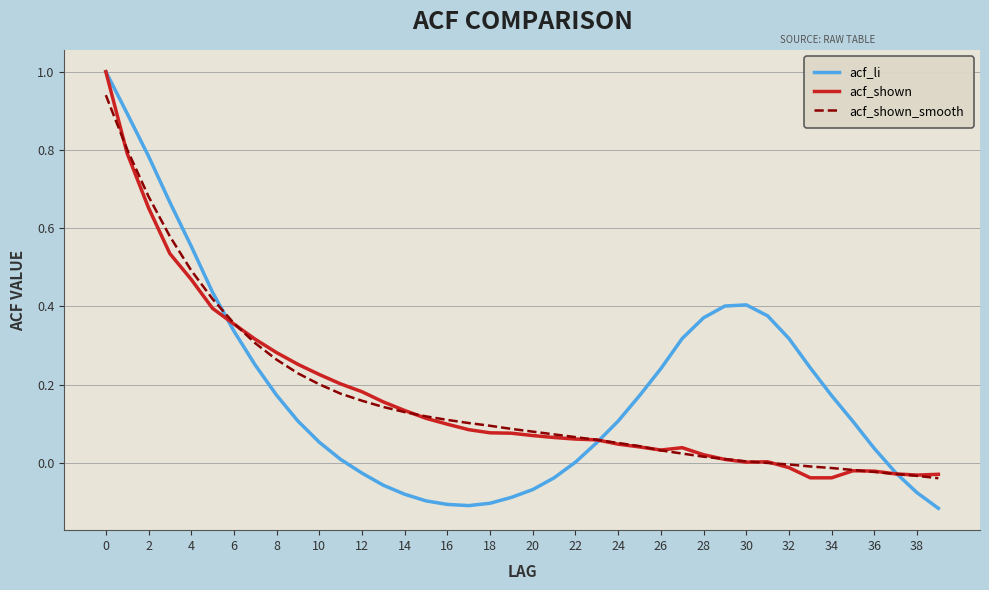

True or false: acf_shown and acf_li cross at least once.

True